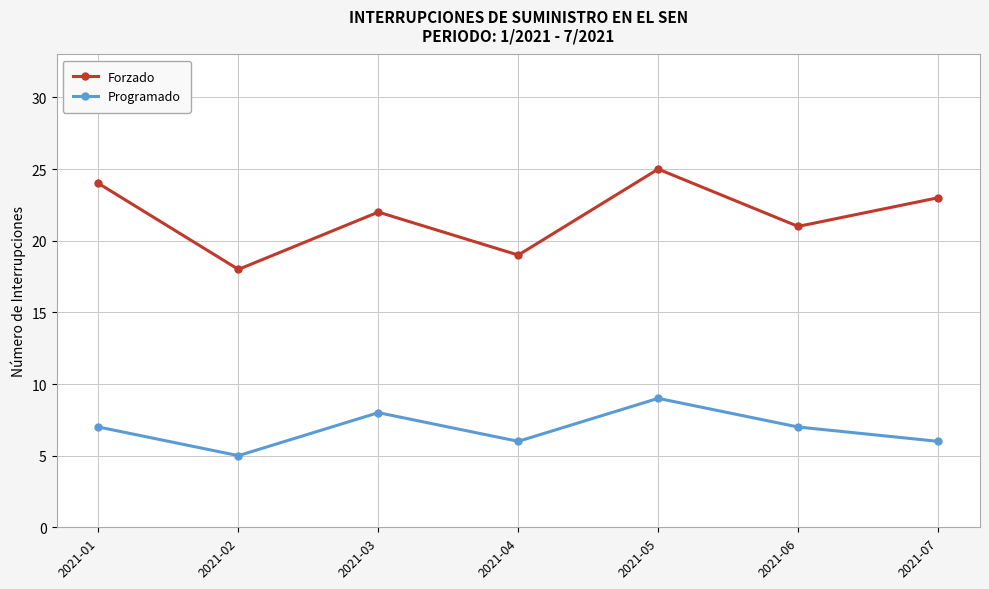

Is the value of Forzado at 2021-04 greater than the value of Programado at 2021-05?

Yes